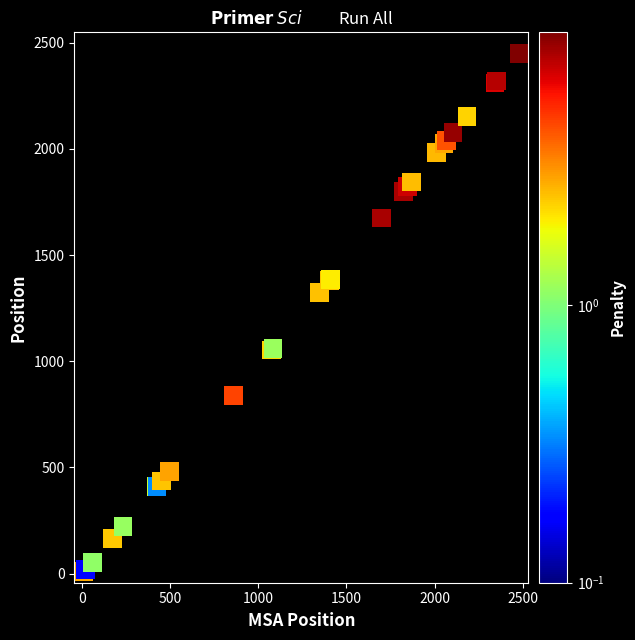

What Y value in the scatter plot is closest to 1228?

1324